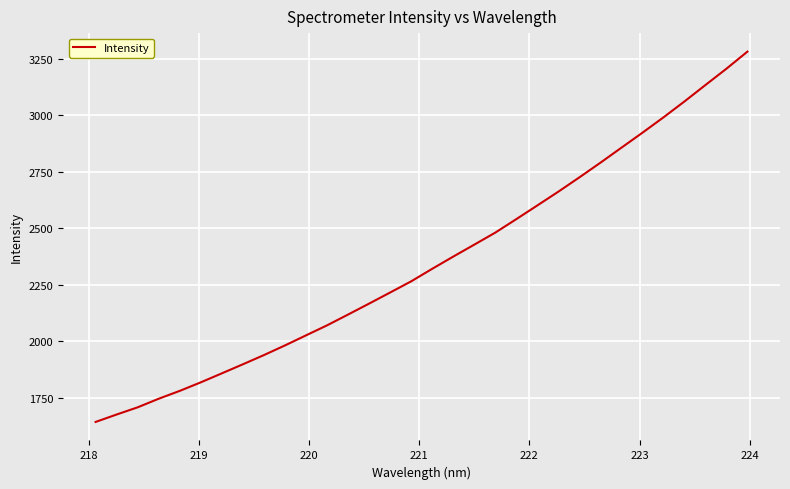

What is the greatest value displayed?

3281.4